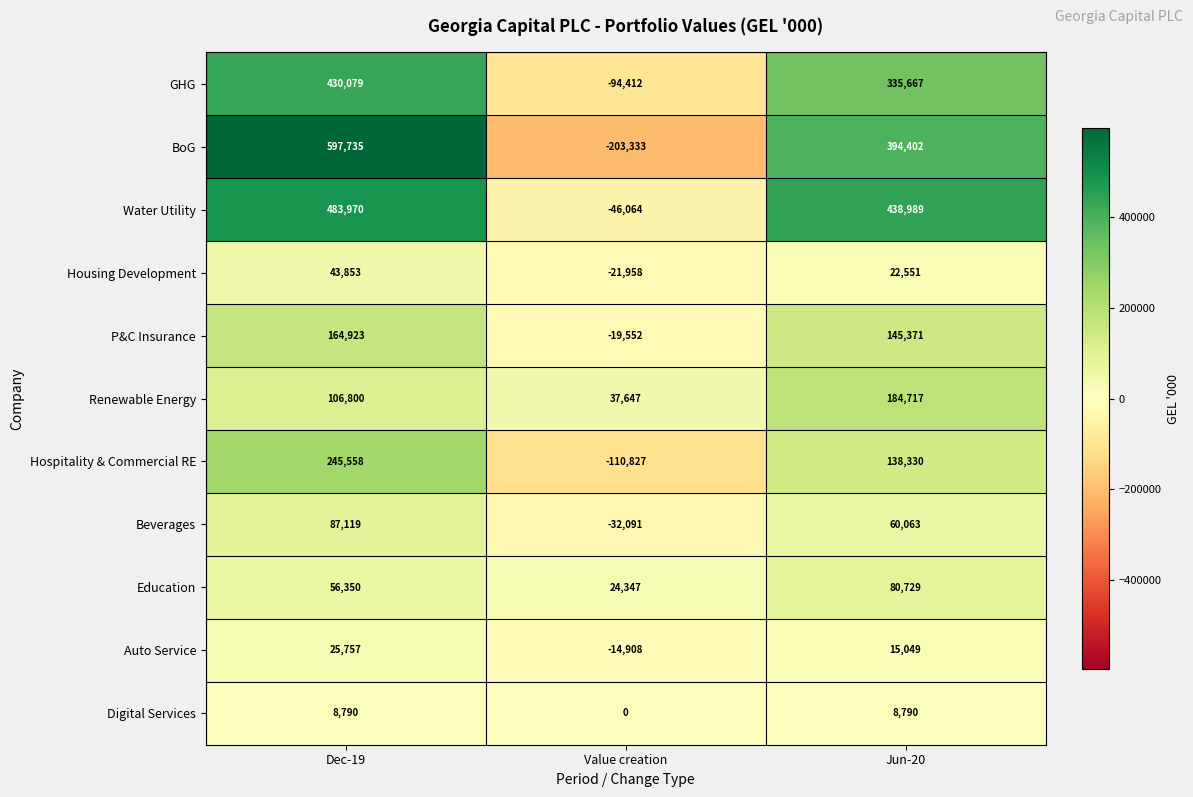

Which series changed the most between Dec-19 and Value creation?

BoG